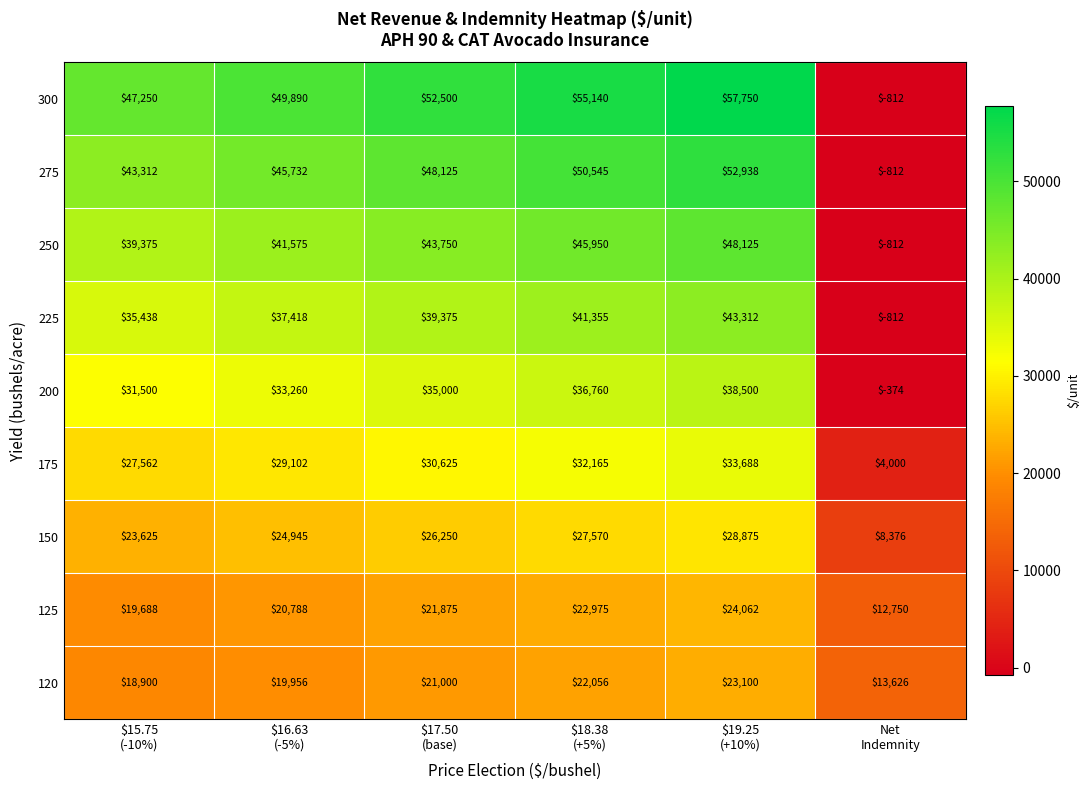

What is the average value of the 175 series?

26190